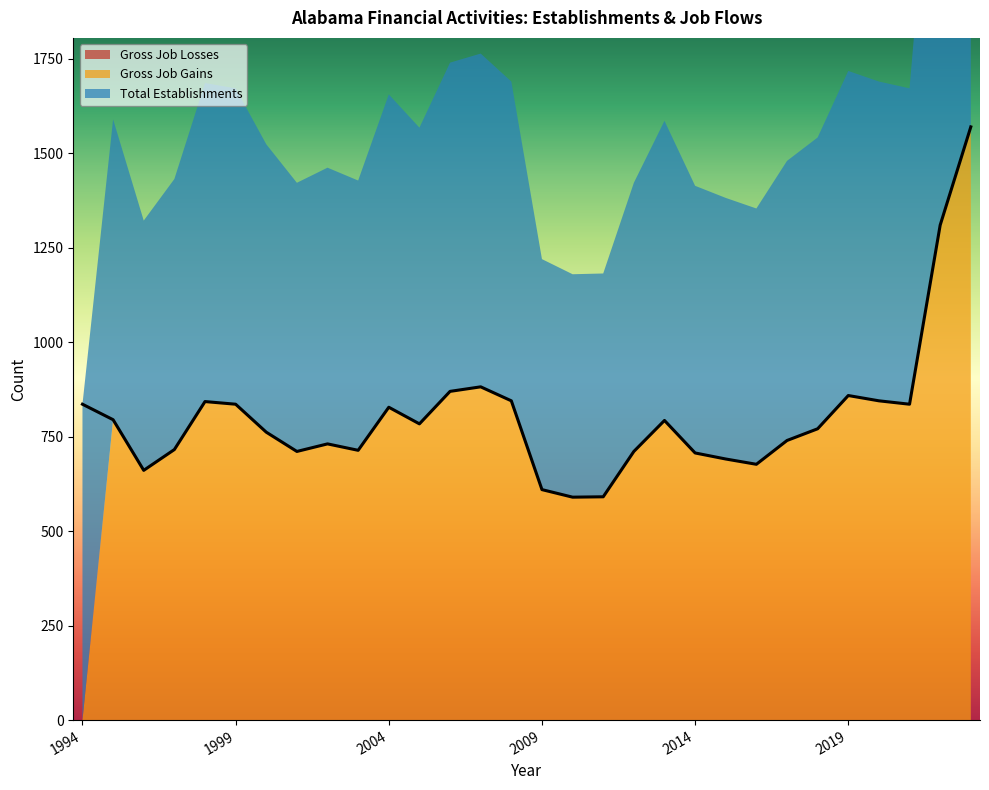

True or false: Total Establishments and Gross Job Losses intersect in this chart.

False